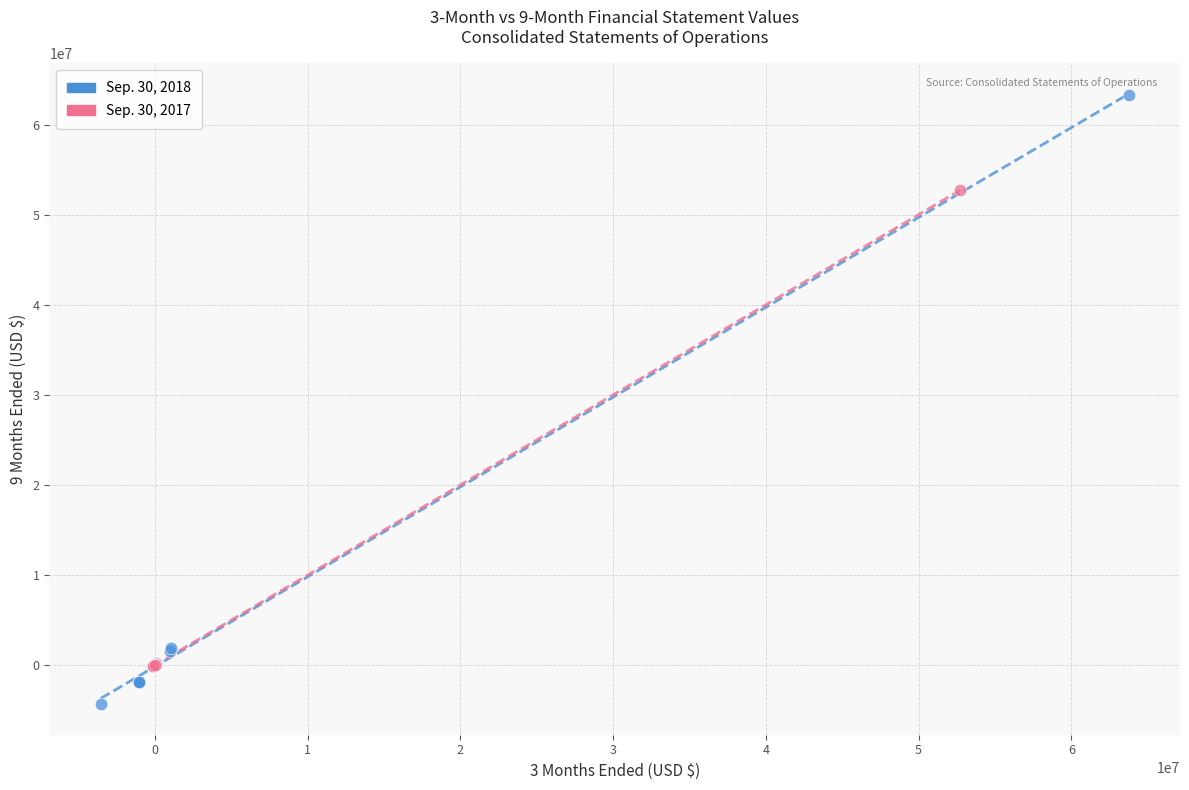

Which series reaches the minimum Y coordinate?

Sep. 30, 2018